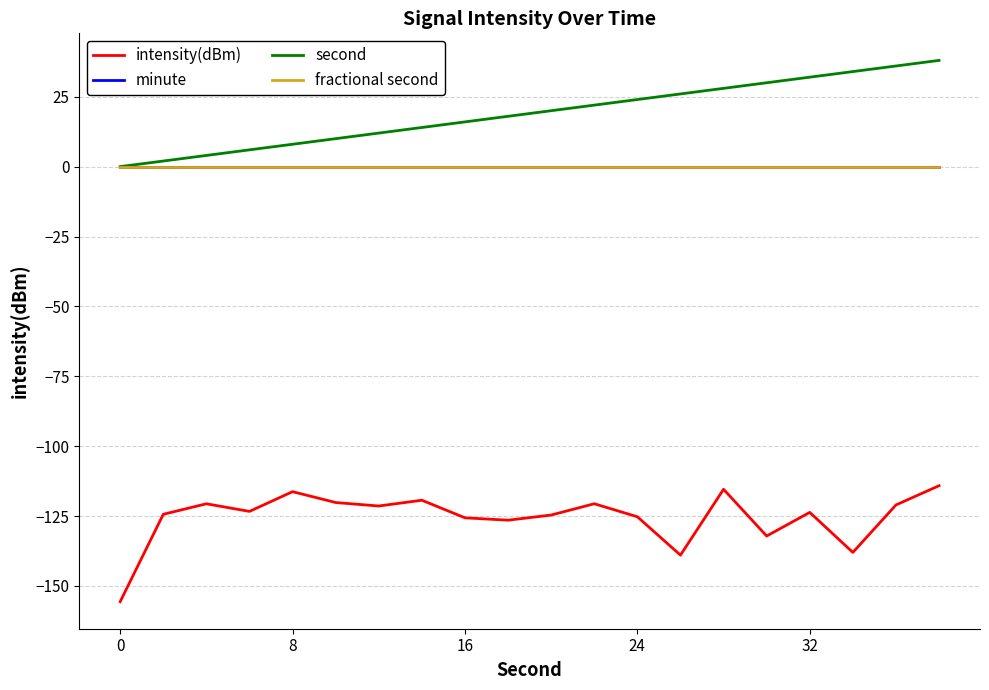

True or false: intensity(dBm) and minute intersect in this chart.

False